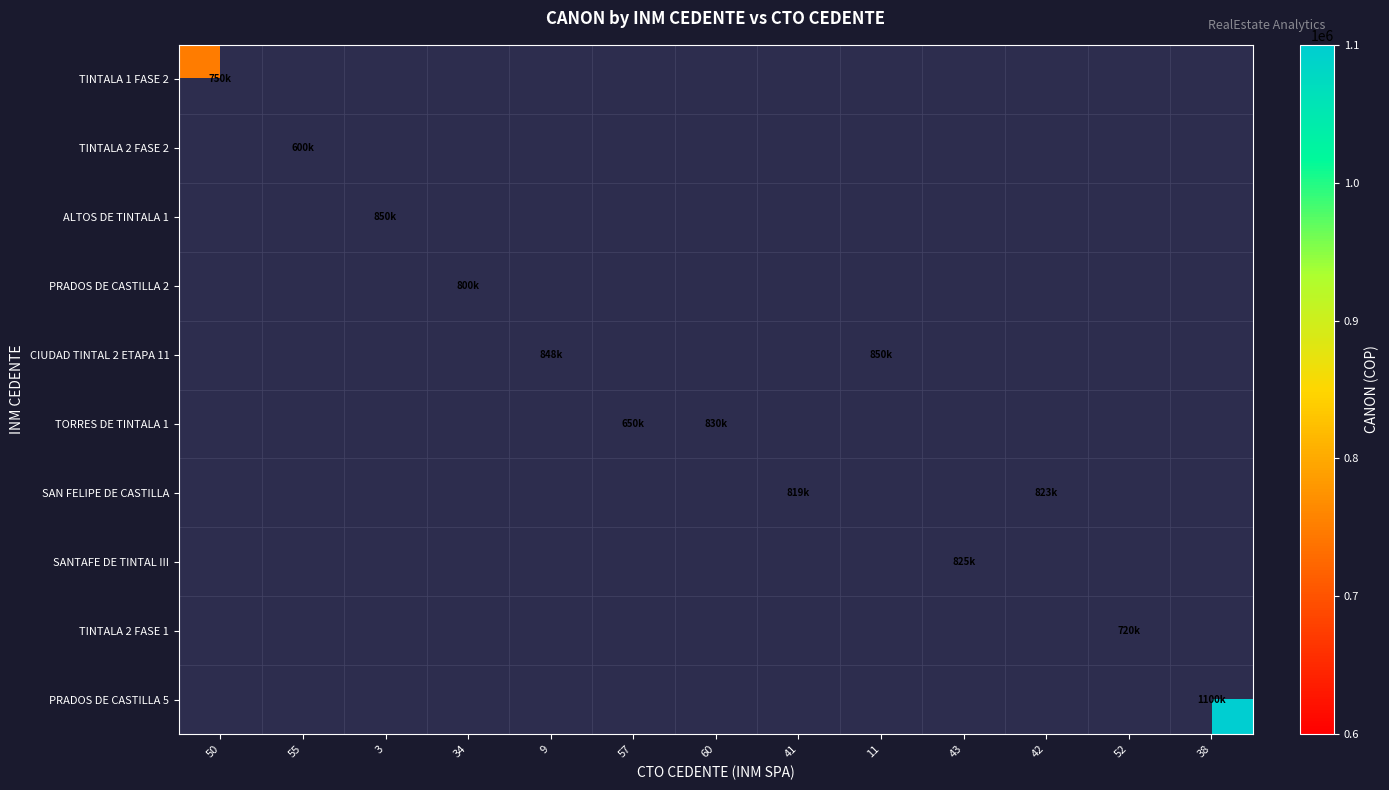

At which label is TINTALA 1 FASE 2 closest to 750000?

50